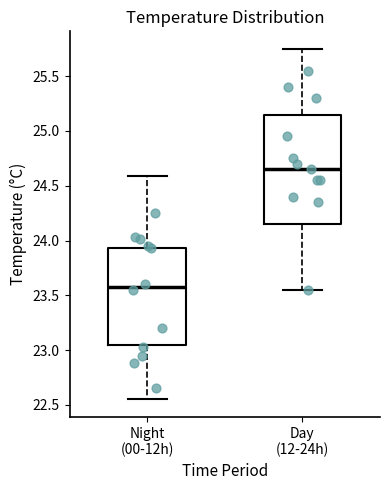

Where does the median line of the box for Day (12-24h) sit on the y-axis? The values are not printed on the chart, so give them approximately, as read against the axis.

24.65